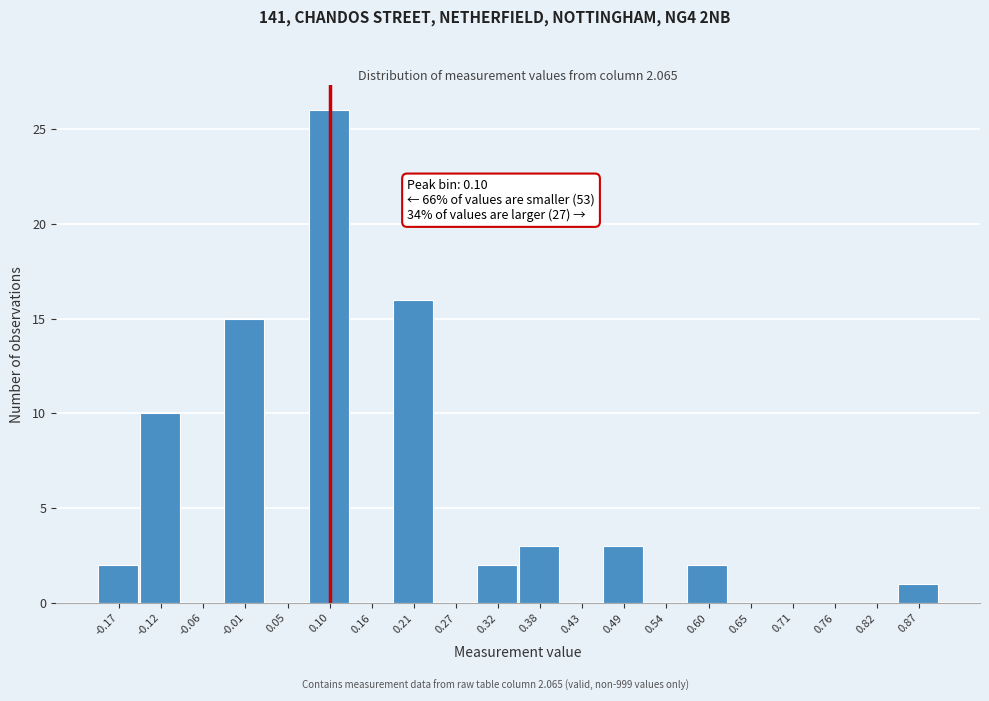

Which range on the x-axis has the tallest bar?

0.075 to 0.130